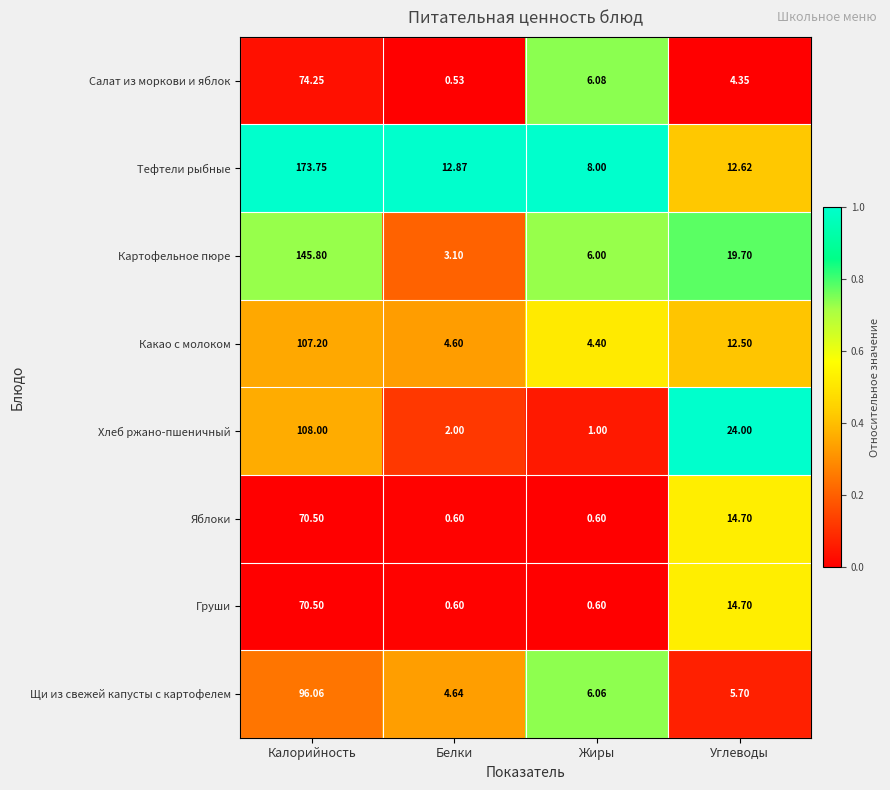

At which category is the sum across all series the highest?

Калорийность